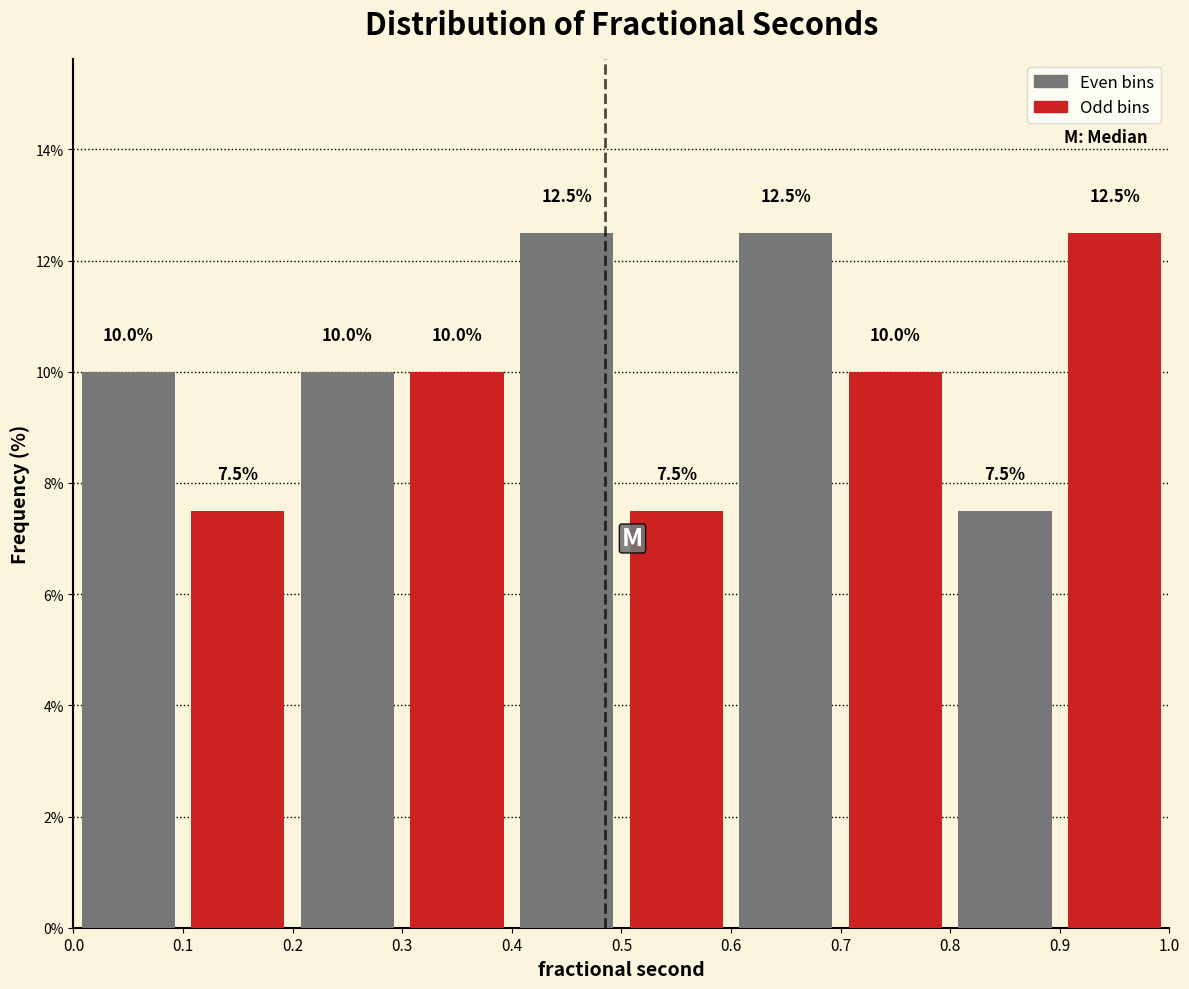

Reading left to right, extract all data points from this chart.

Even bins: 0.1=10.0	0.3=10.0	0.5=12.5	0.7=12.5	0.9=7.5
Odd bins: 0.1=7.5	0.3=10.0	0.5=7.5	0.7=10.0	0.9=12.5